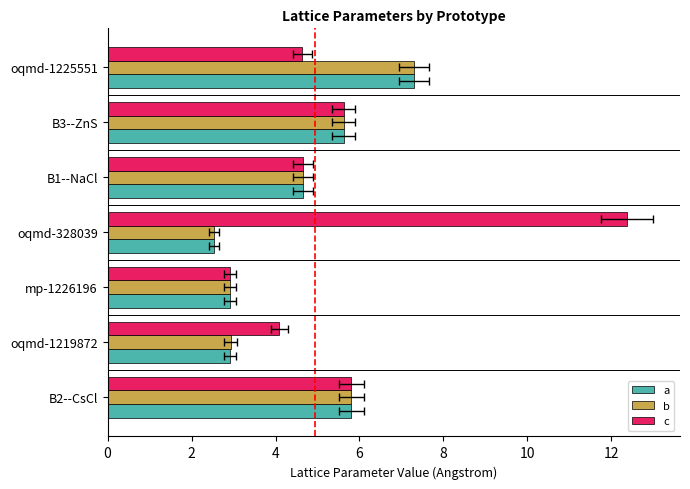

What is the value of the b bar at the 6th from the left?

5.6